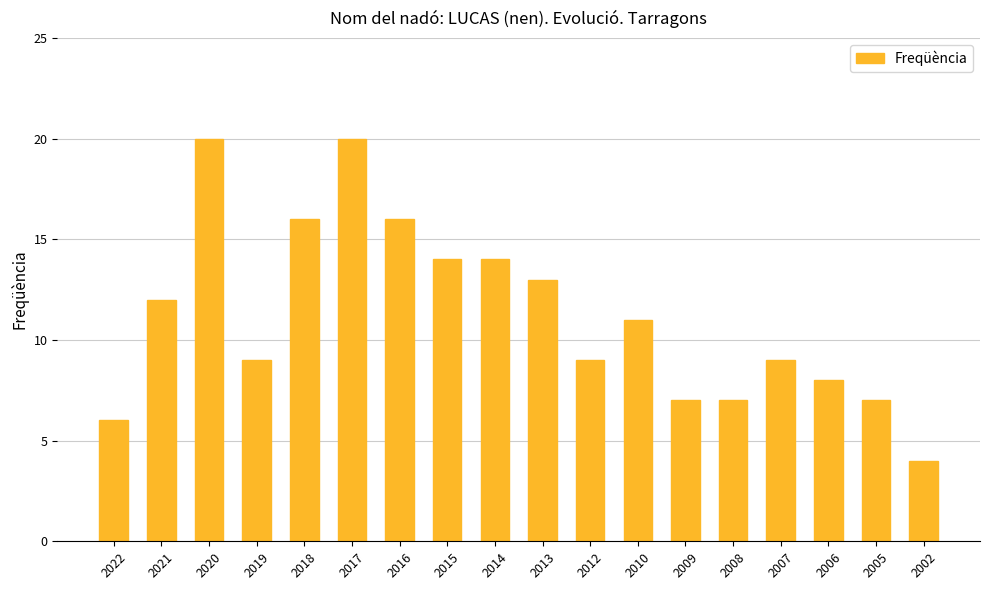

What is the ratio of the value at 2021 to the value at 2017?

0.6